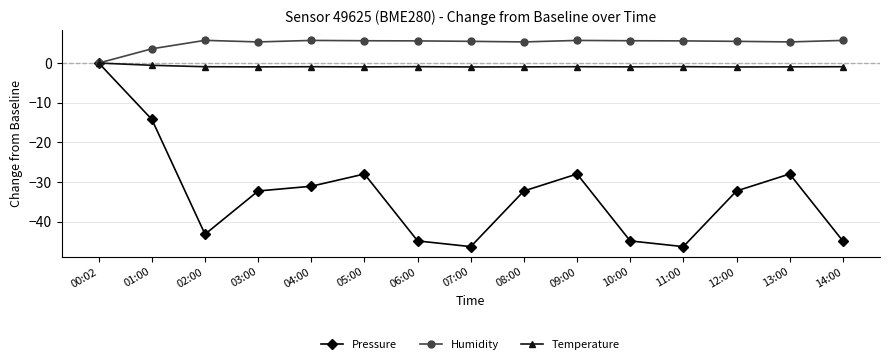

At which category does Pressure reach its first local peak?

05:00